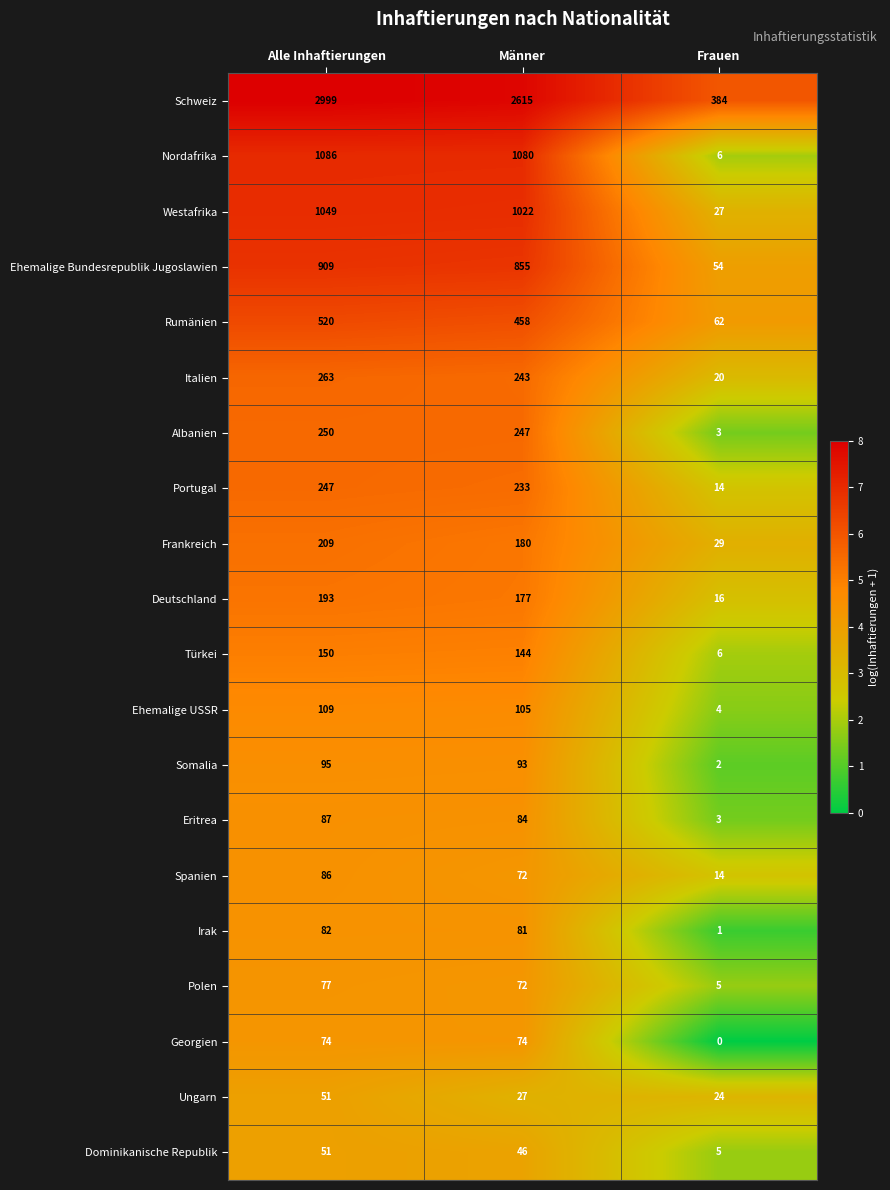

What is the average value of the Türkei series?

100